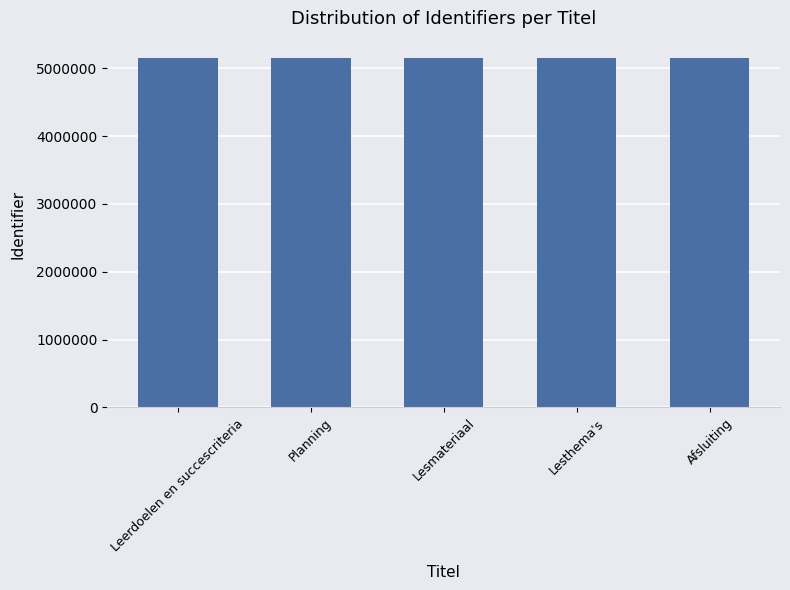

What position from the right is Afsluiting?

1